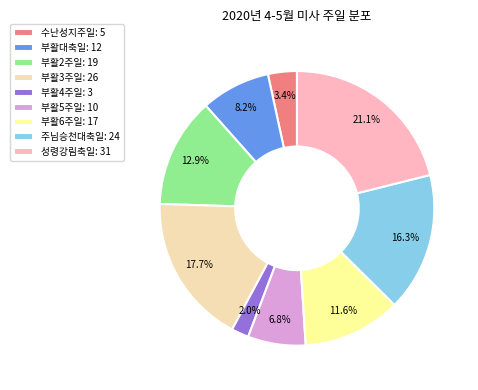

Does 부활3주일 account for over 50% of the chart?

No